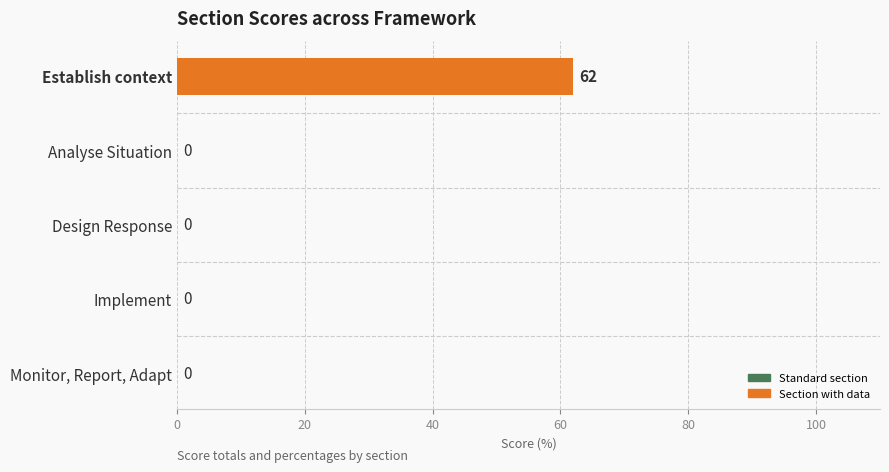

At which category does the chart reach its peak across all series?

Establish context